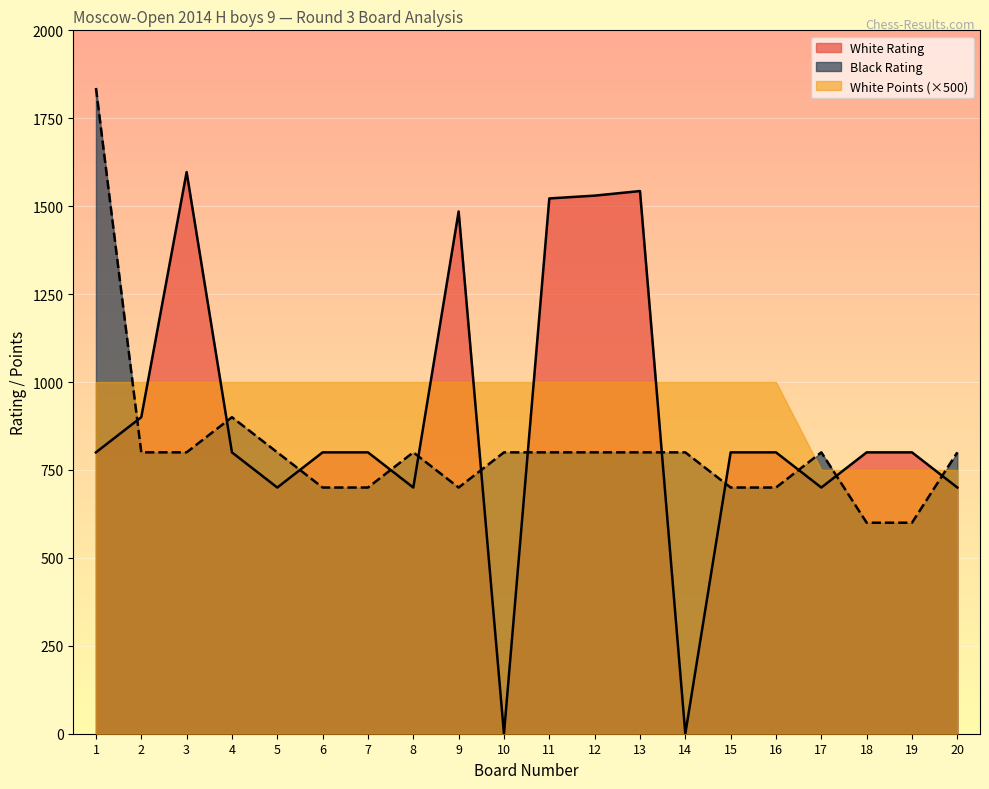

In Black Rating, how many points are lower than both neighbors (excluding endpoints)?

1